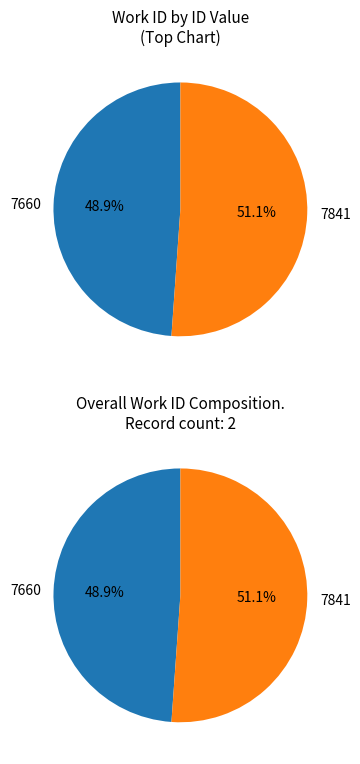

Which has a higher value, 7660 or 7841?

7841